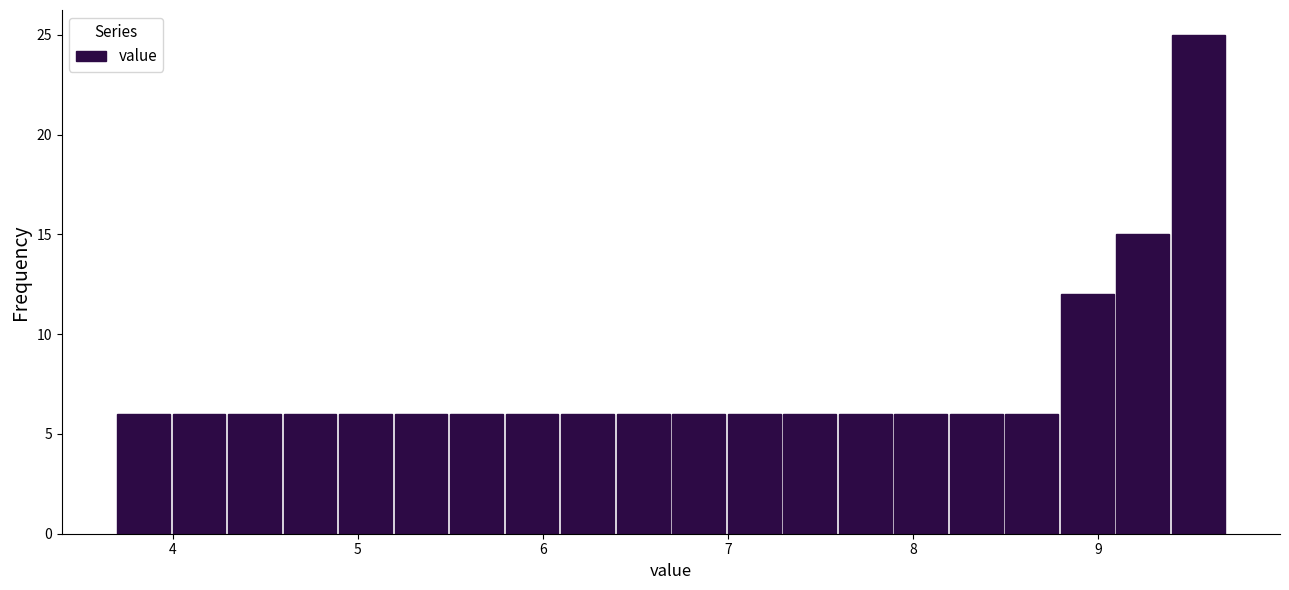

Read against the x-axis, roughly where is the centre of the tallest bar?

9.5